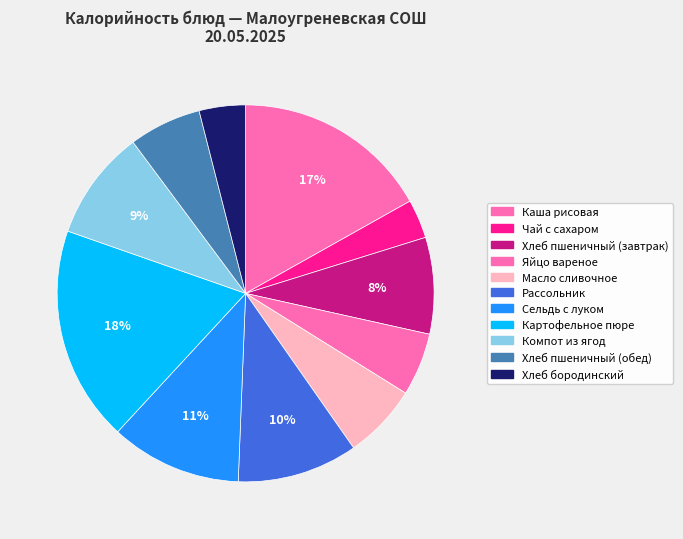

What is the largest slice in the pie chart?

Картофельное пюре